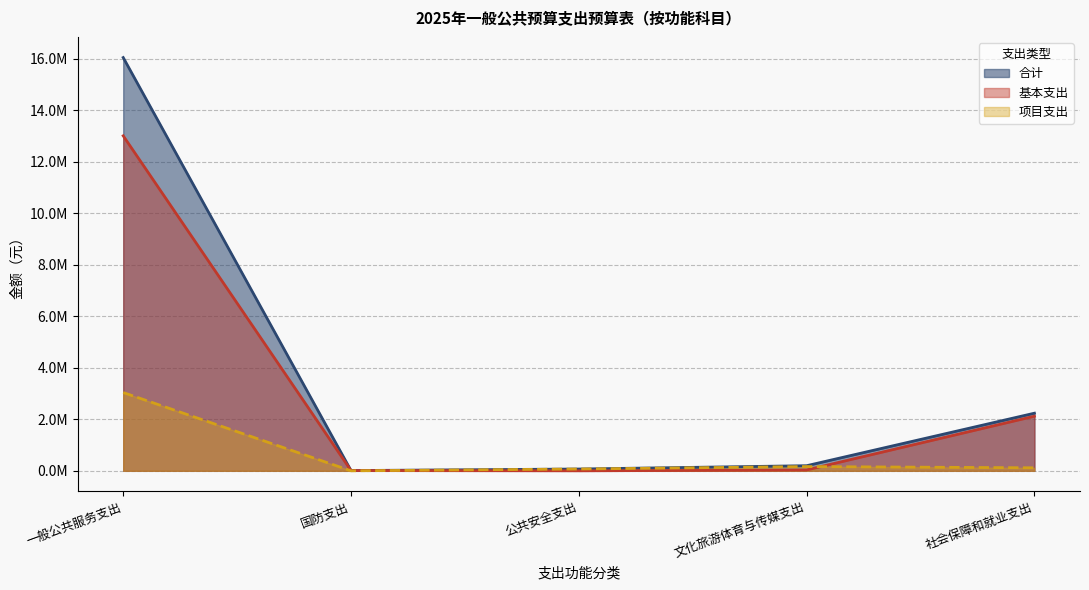

How many data points in 合计 are less than 198320?

2